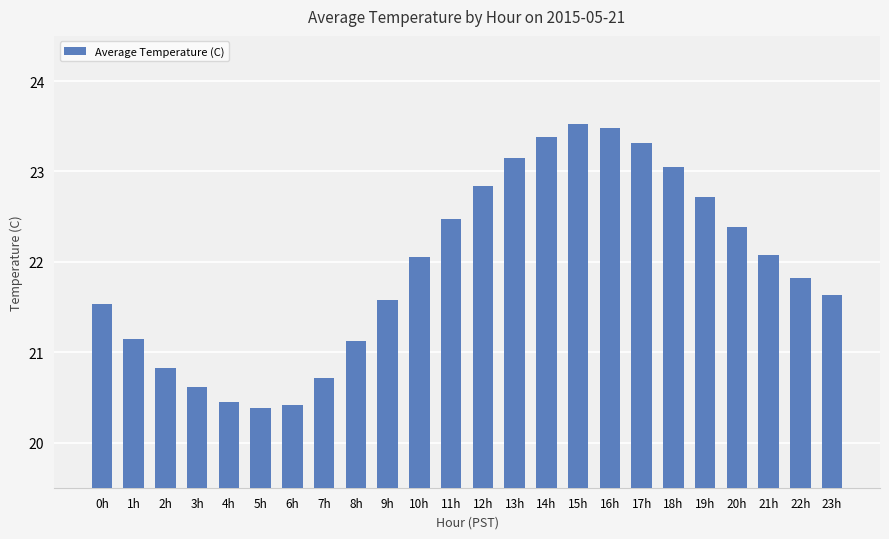

What is the difference between the maximum and minimum values?

3.1